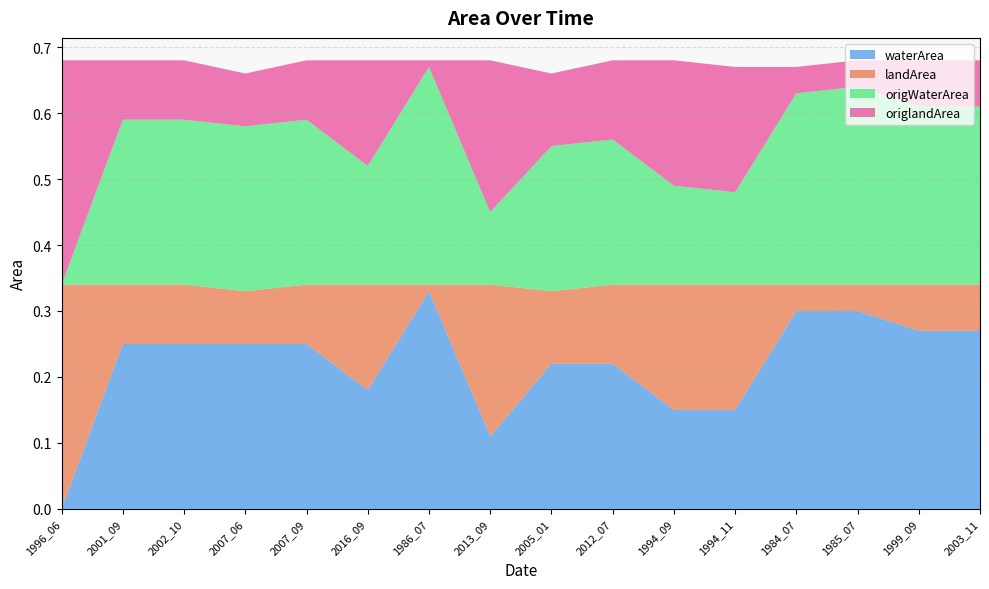

Does the chart have visible grid lines?

Yes